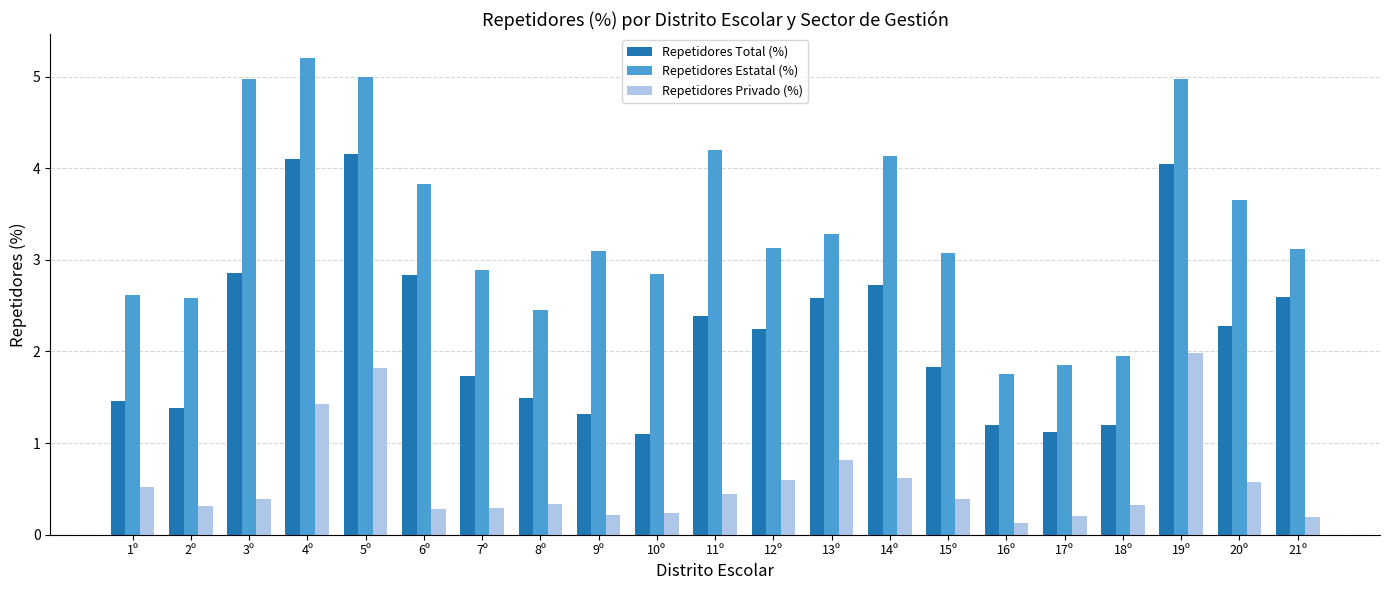

How many data points does each series have?

21